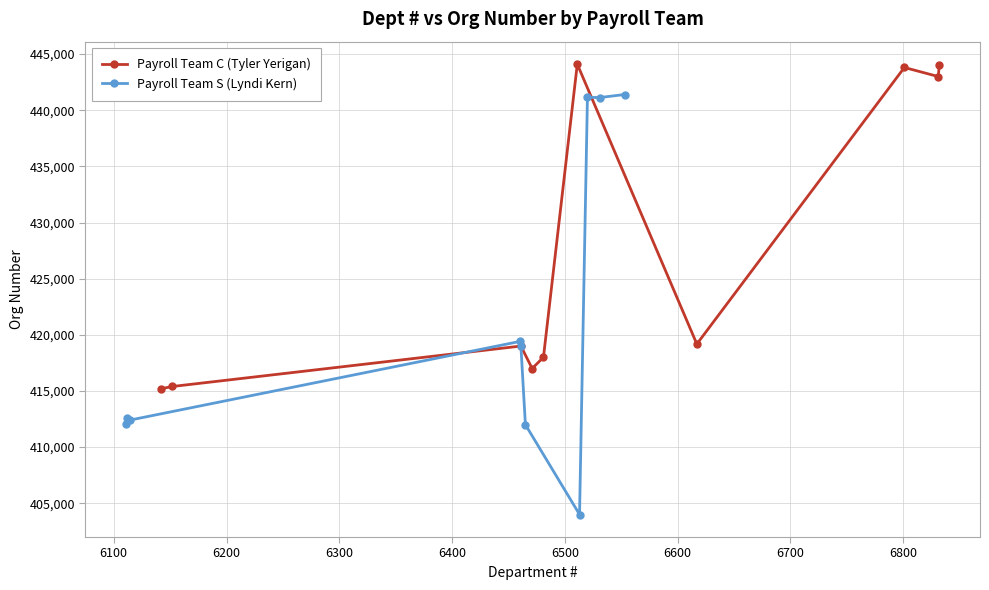

True or false: Payroll Team C (Tyler Yerigan) has more than 1 points higher than both neighbors.

True